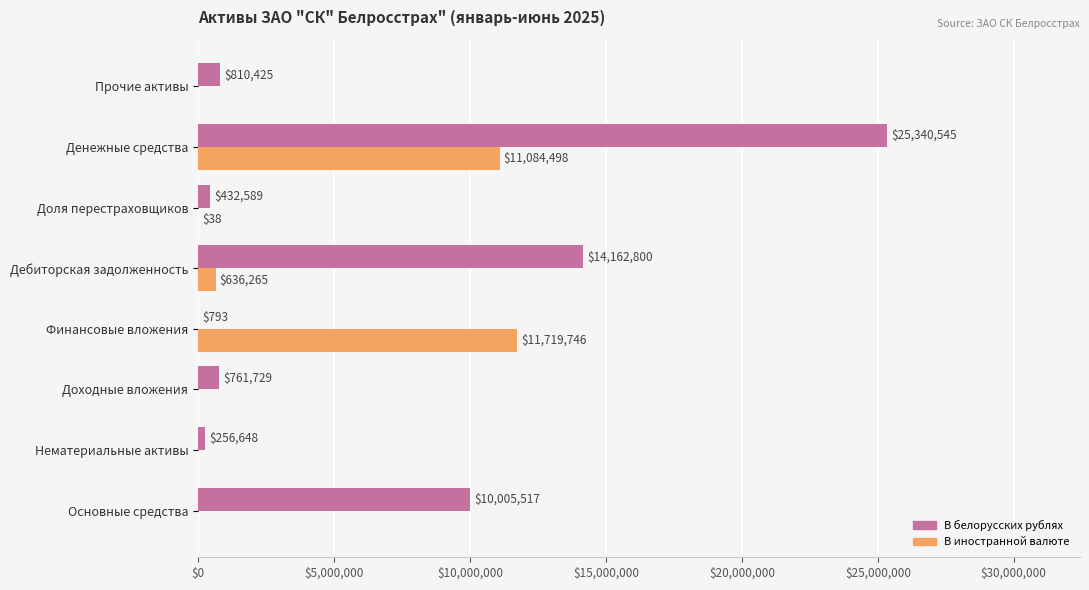

What is the sum of the В иностранной валюте values at Нематериальные активы and Дебиторская задолженность?

636265